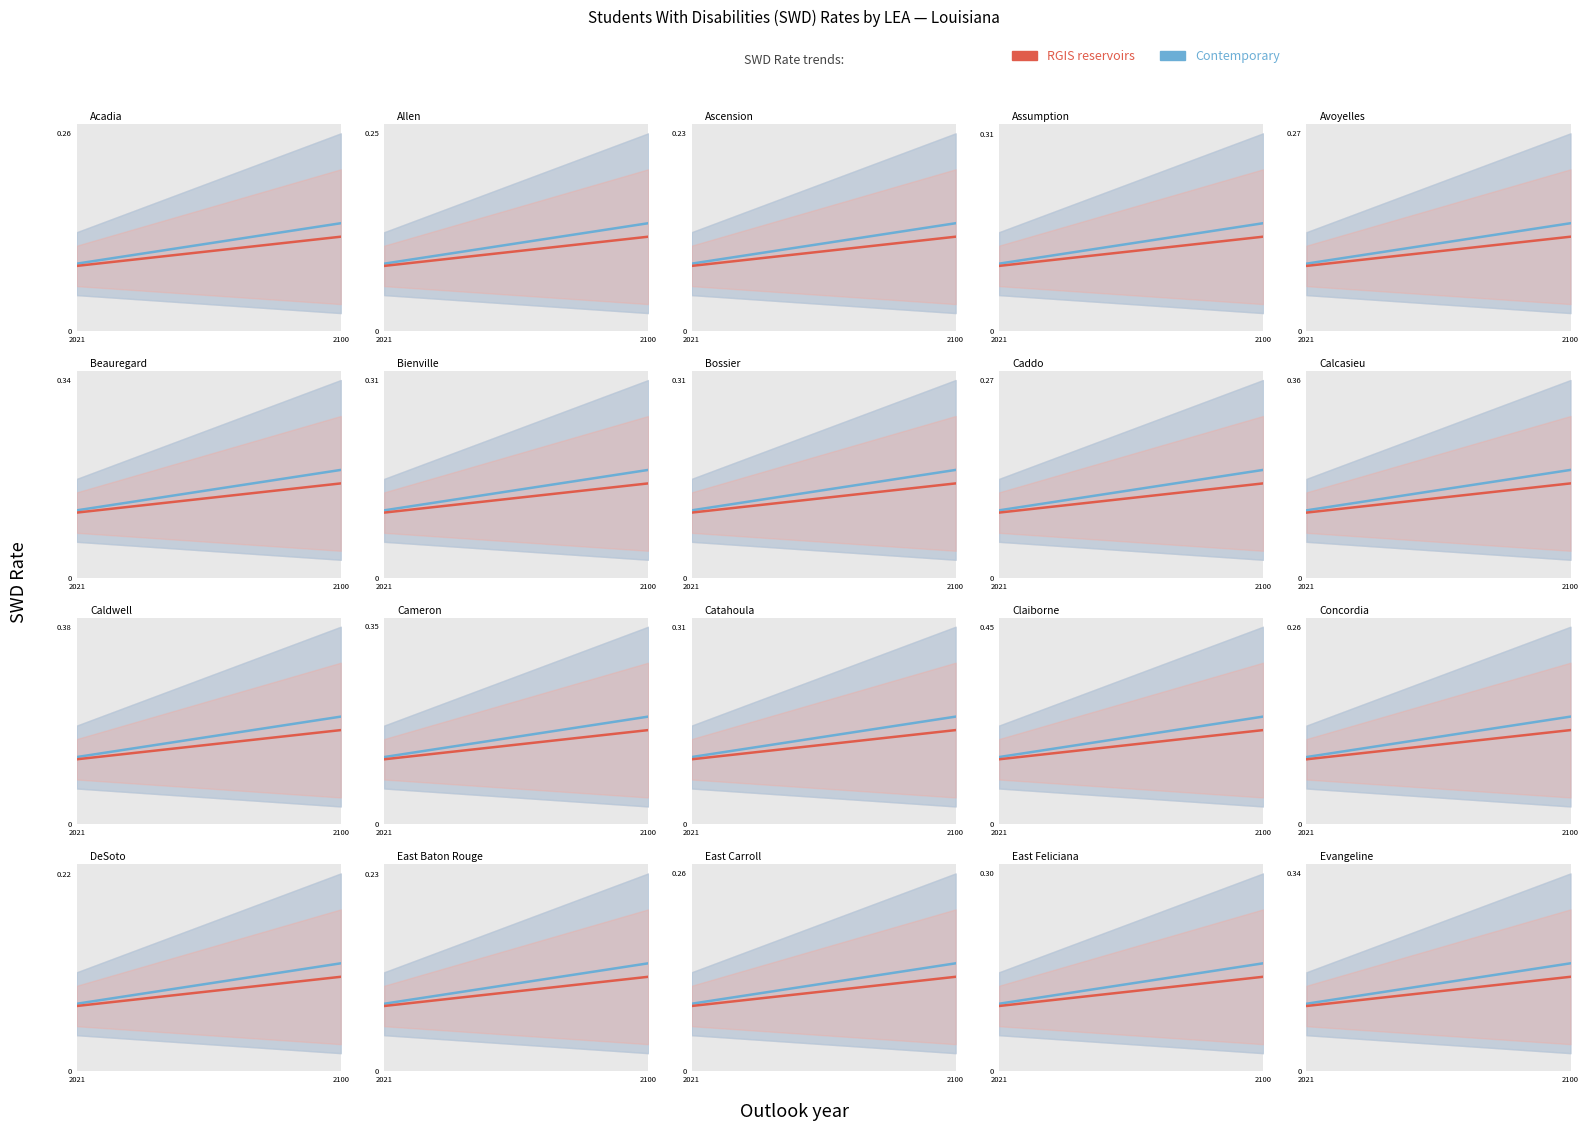

What is the value of the SWD Rate (RGIS) point at the 2nd from the left?

0.2